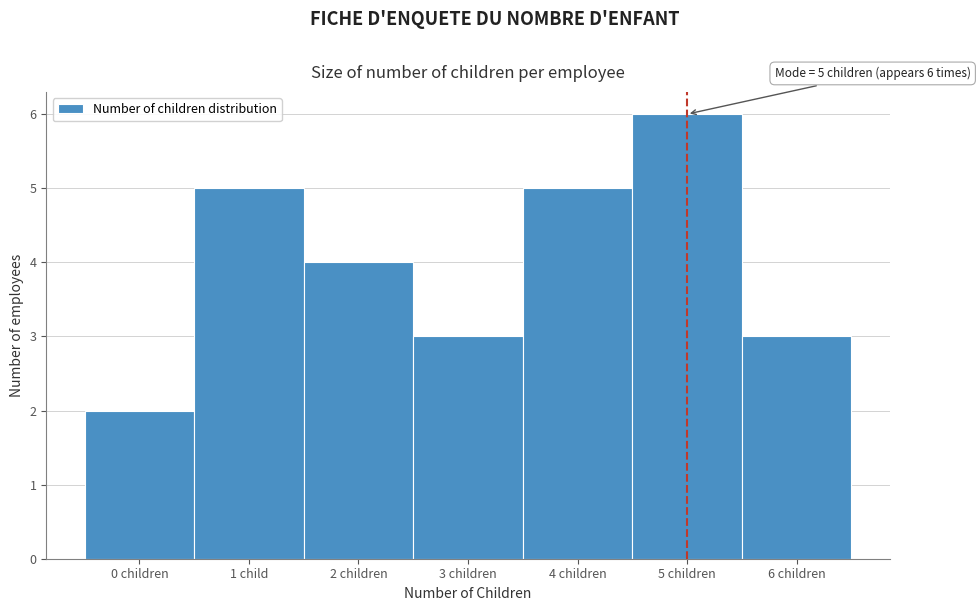

Reading left to right, list all the values displayed in this chart.

2	5	4	3	5	6	3